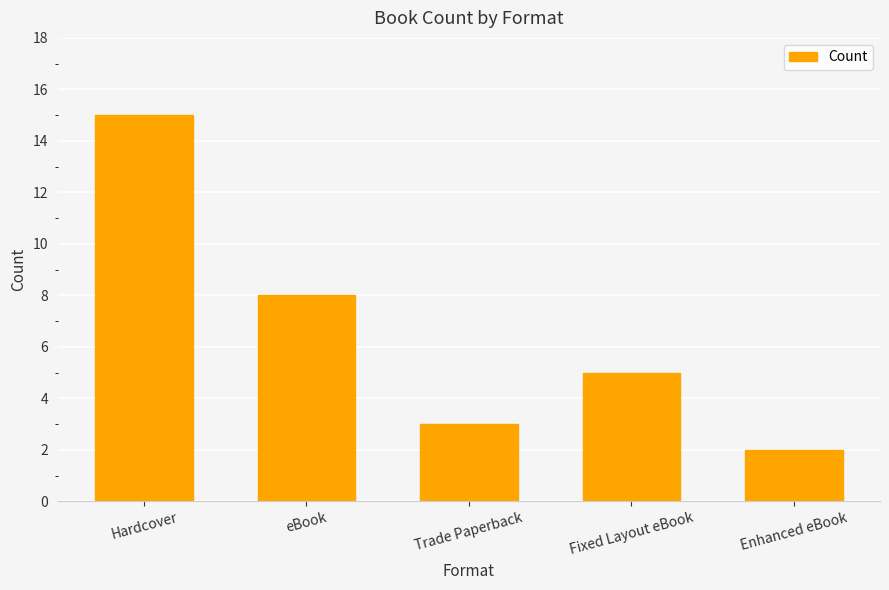

Where is the data nearest to the value 8?

eBook